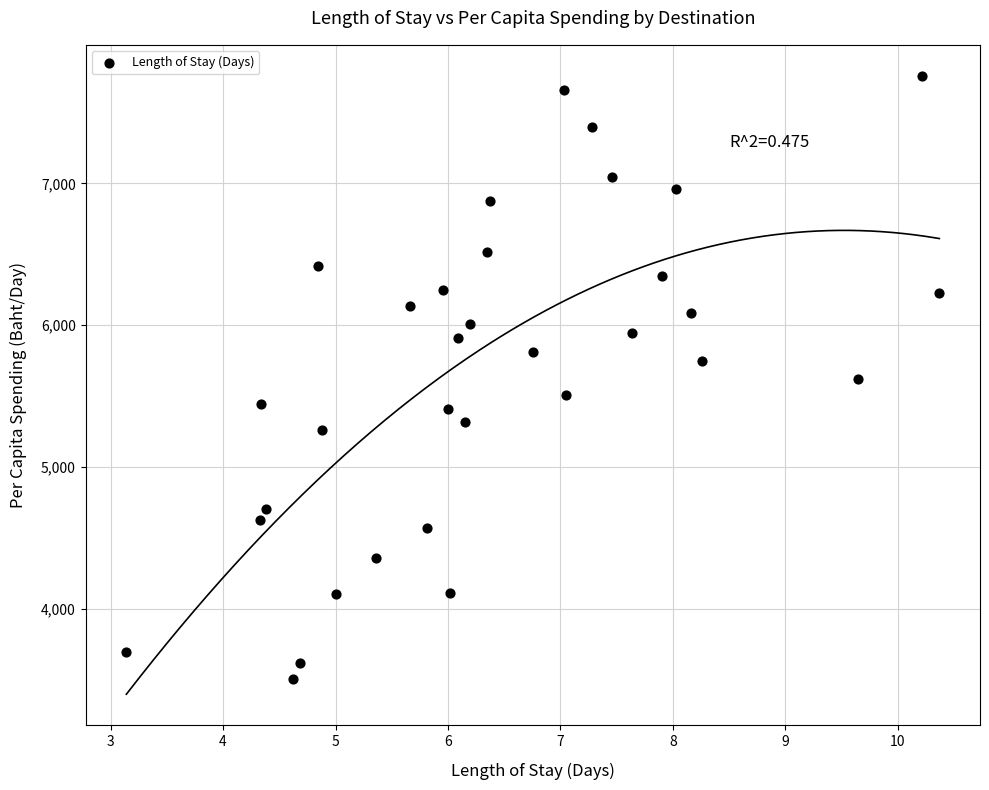

What is the range of Y values (max minus min)?

4250.6